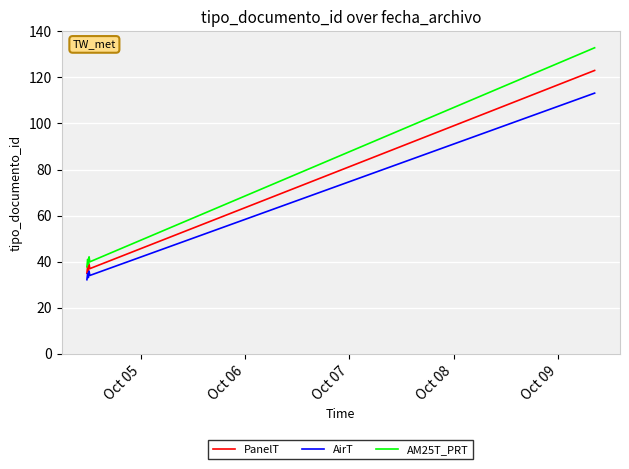

List the series in order of their overall mean, highest first.

AM25T_PRT, PanelT, AirT